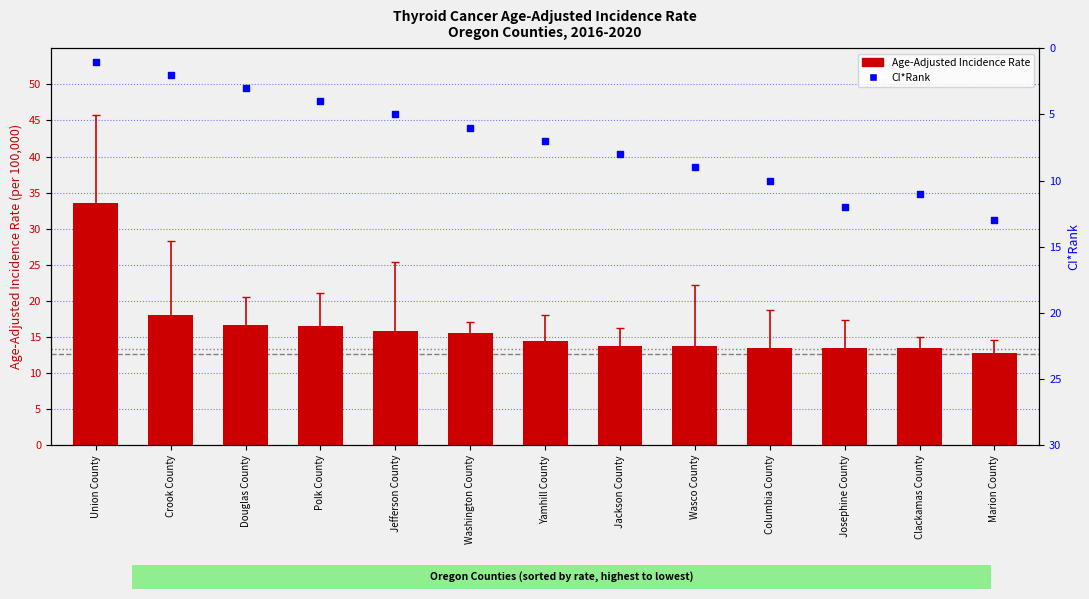

Which series reaches the maximum Y coordinate?

Upper 95% CI